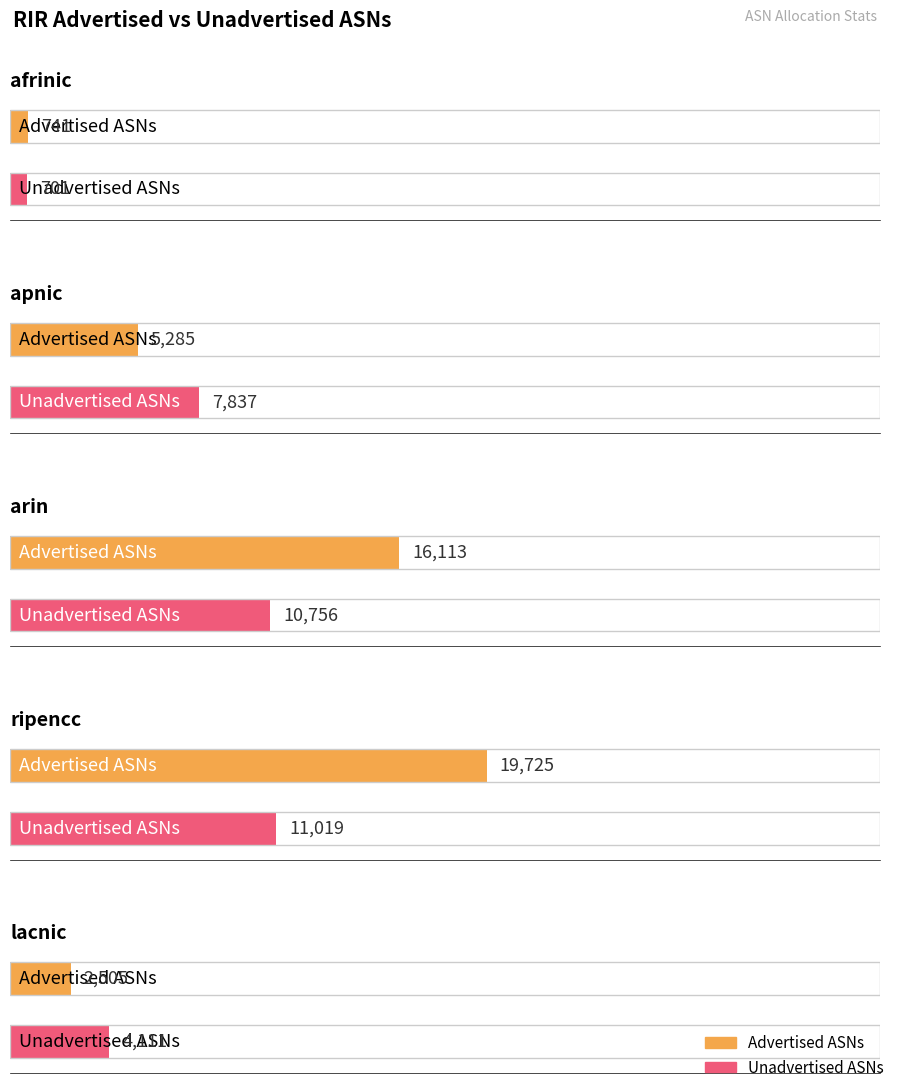

What is the greatest value displayed?

19725